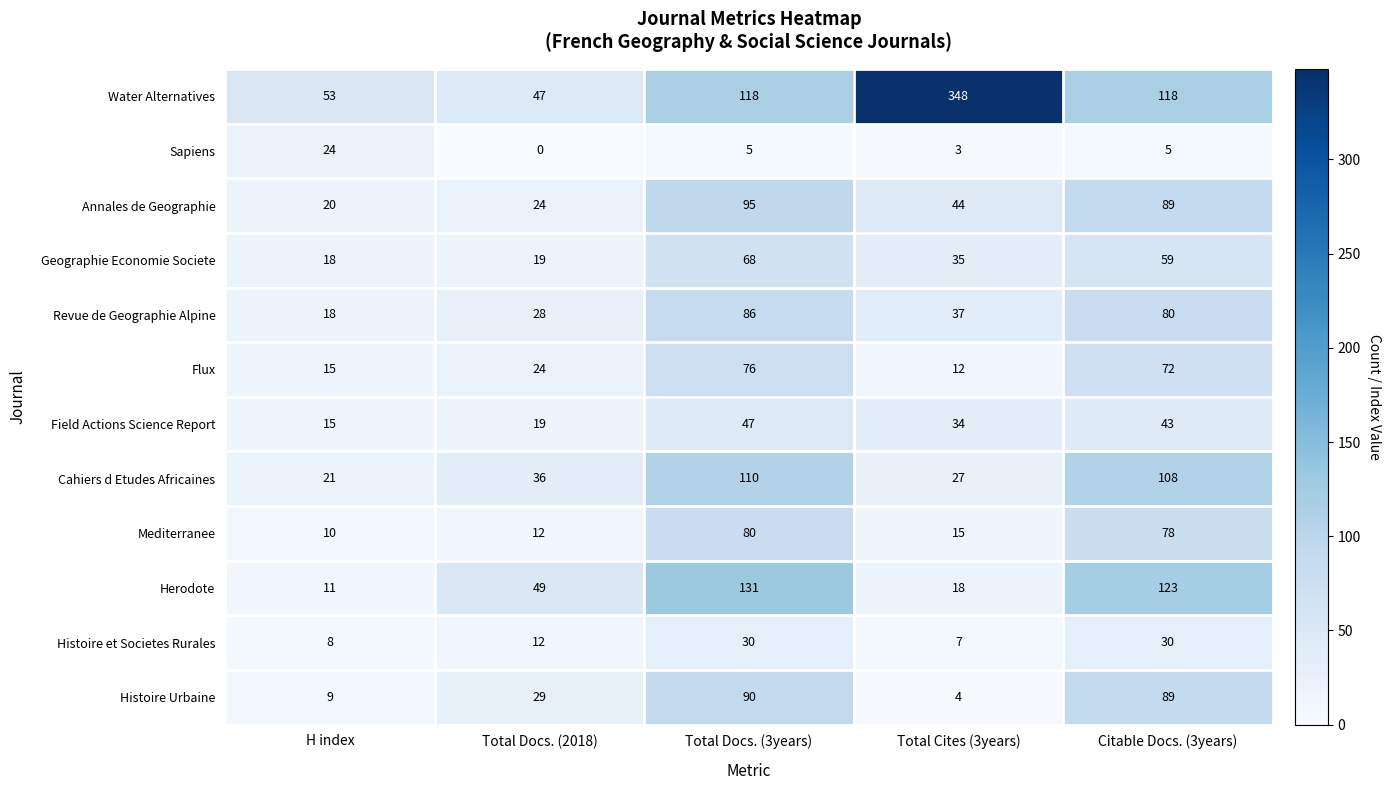

Is it true that Flux equals 72 at Citable Docs. (3years)?

True